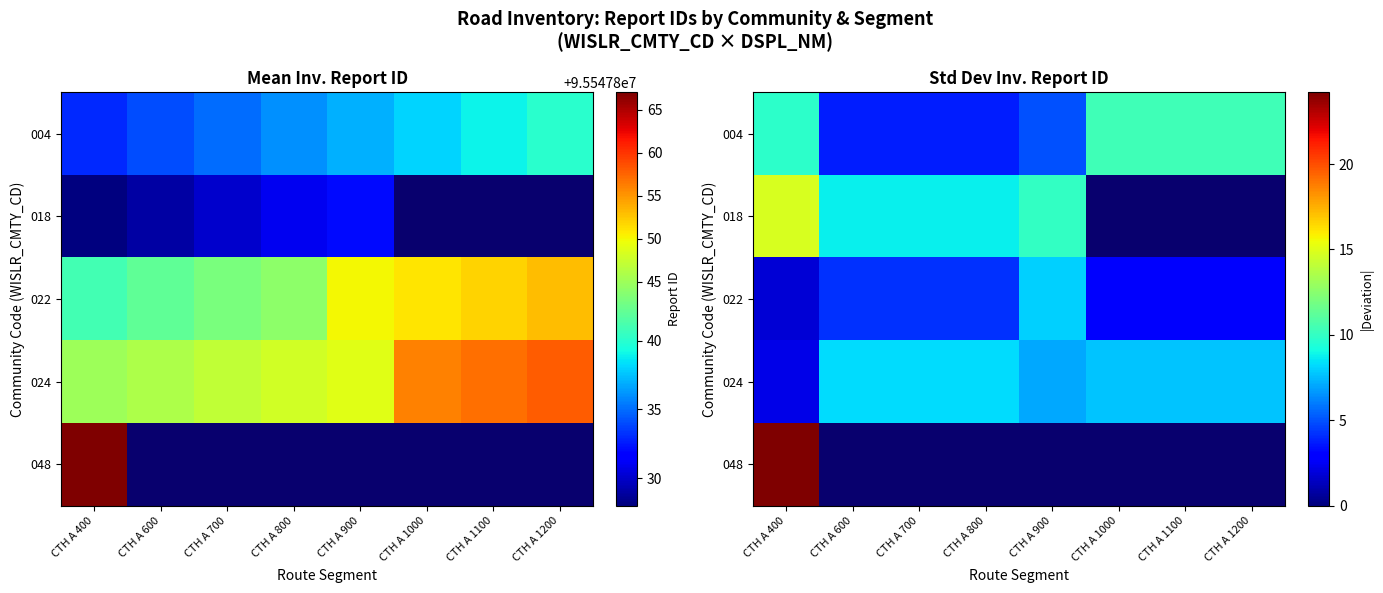

What is the difference between the maximum and minimum values in the 022 series?

6.2